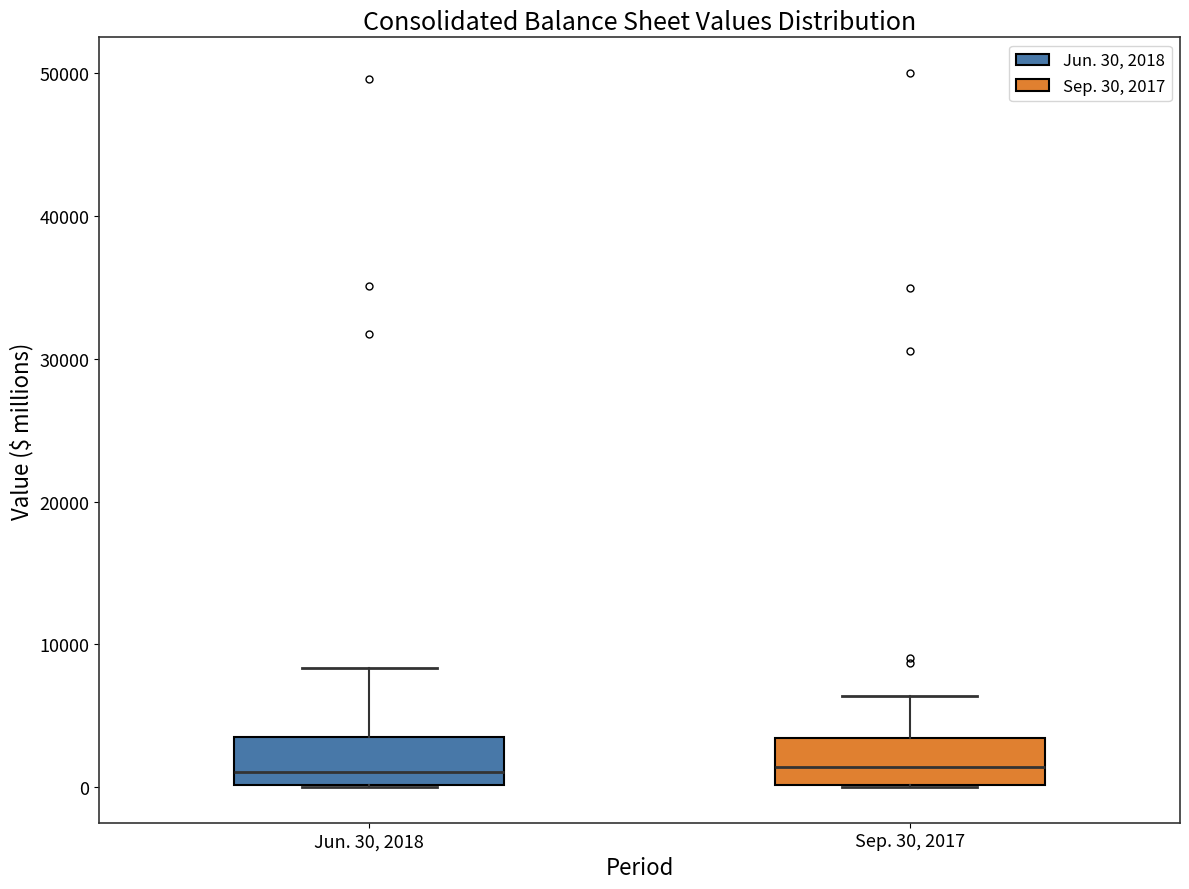

Where does the upper whisker of the box for Sep. 30, 2017 end on the y-axis? The values are not printed on the chart, so give them approximately, as read against the axis.

6000